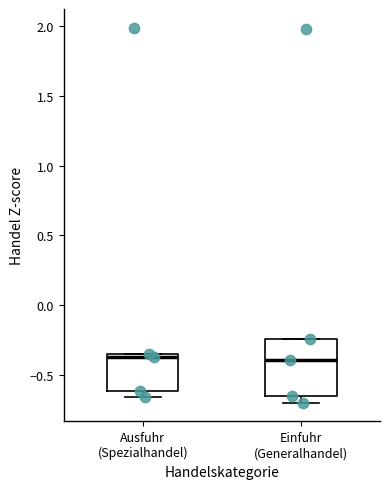

Where is the upper edge of the box for Ausfuhr (Spezialhandel) on the y-axis? The values are not printed on the chart, so give them approximately, as read against the axis.

-0.35